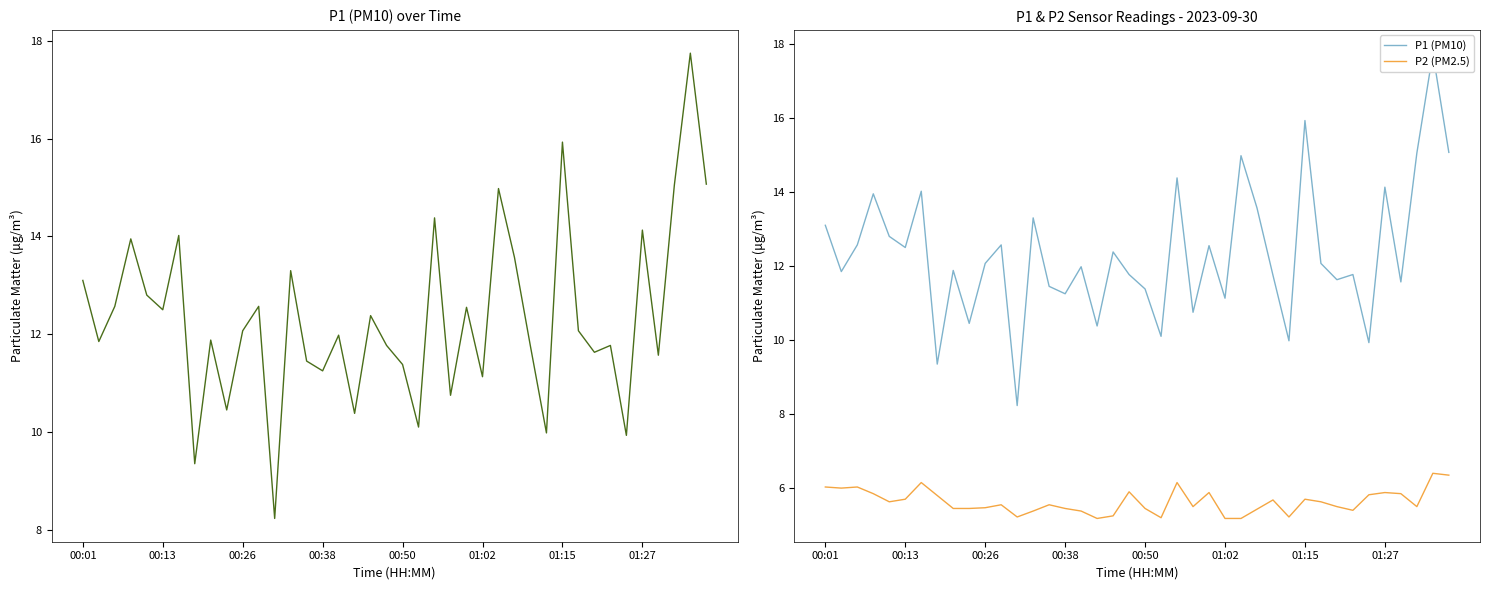

The value of P1 (PM10) at 39 is 22.4. True or false?

False